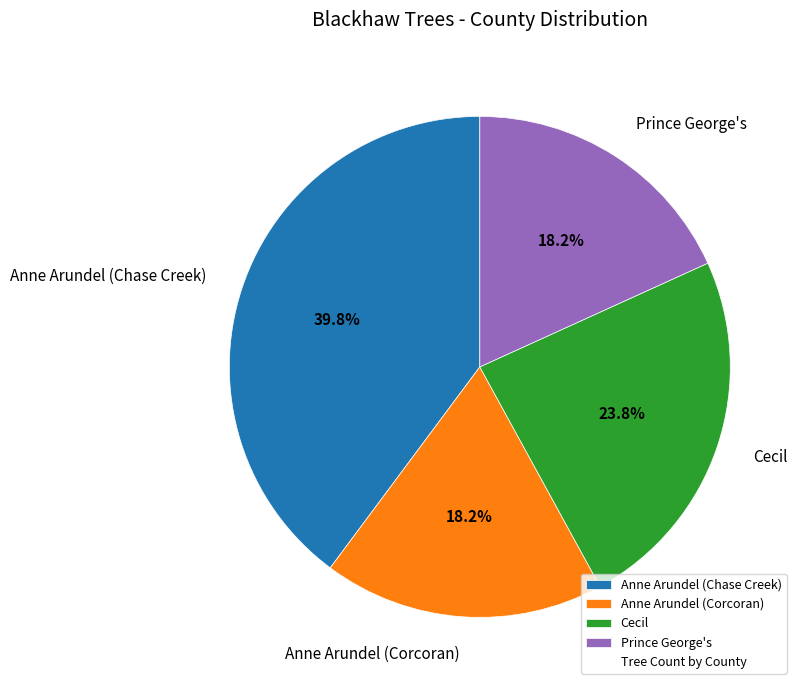

What percentage is the Anne Arundel (Corcoran) slice, to the nearest percent?

18%